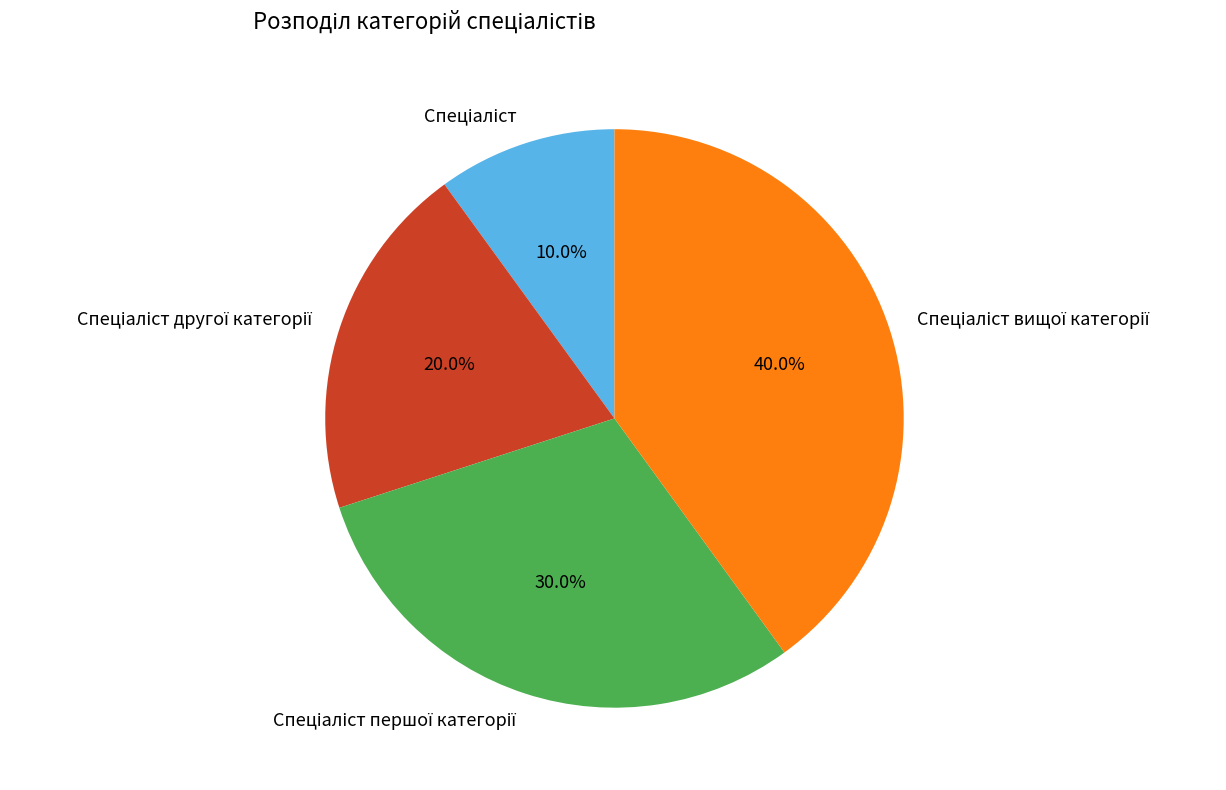

Is there a majority slice in this chart?

No